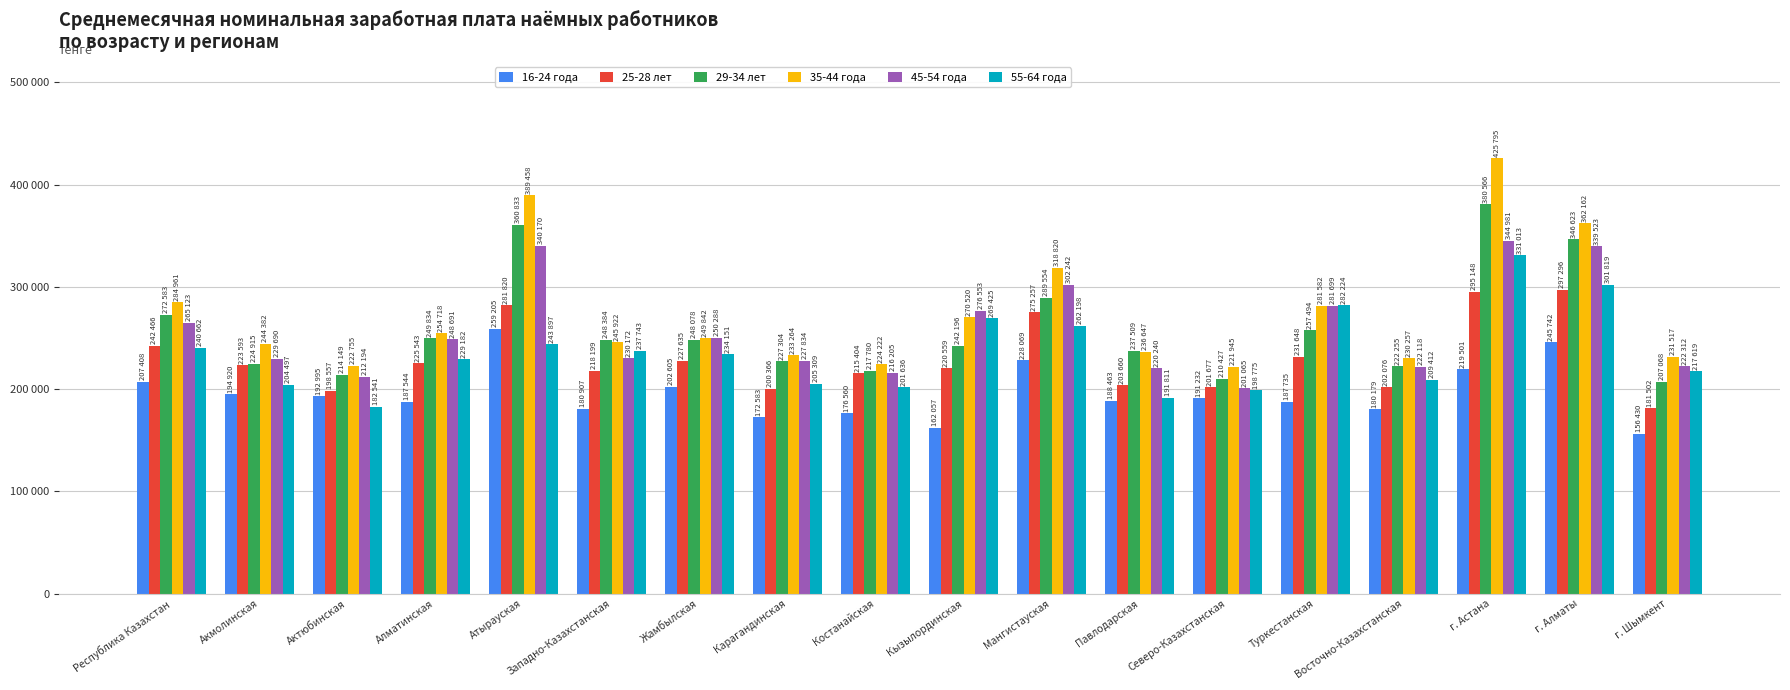

What are all the series names shown in the legend?

16-24 года, 25-28 лет, 29-34 лет, 35-44 года, 45-54 года, 55-64 года